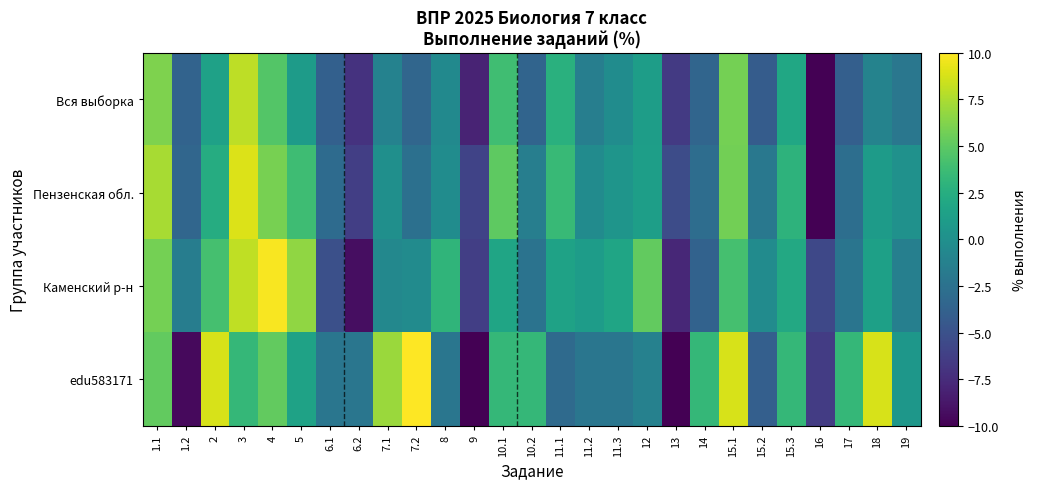

Which series has the widest spread of values?

edu583171